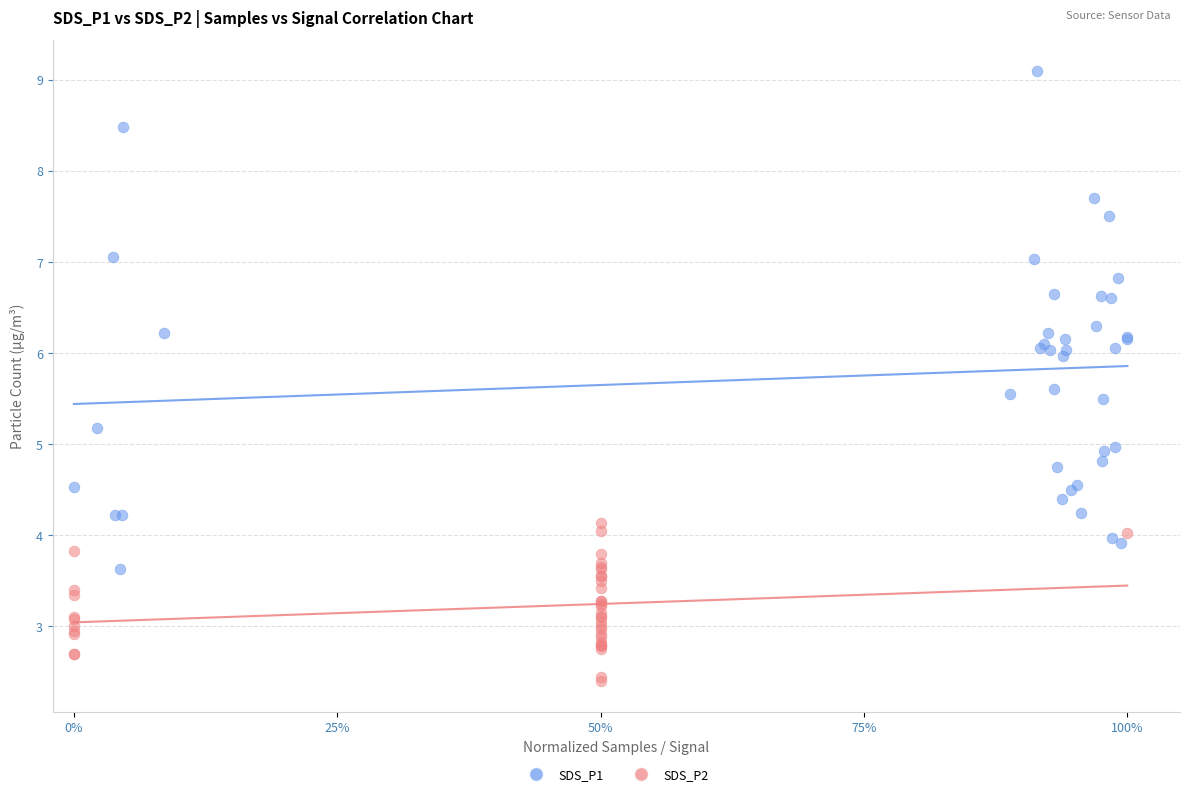

Which series reaches the maximum Y coordinate?

SDS_P1